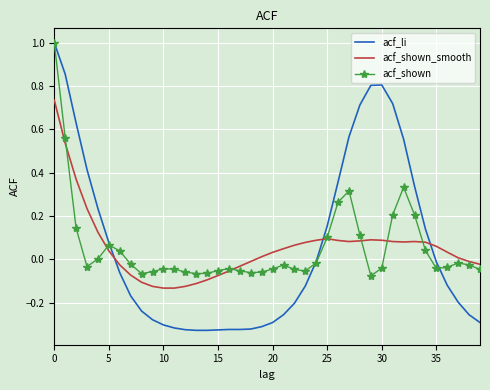

What is the greatest value displayed?

1.0